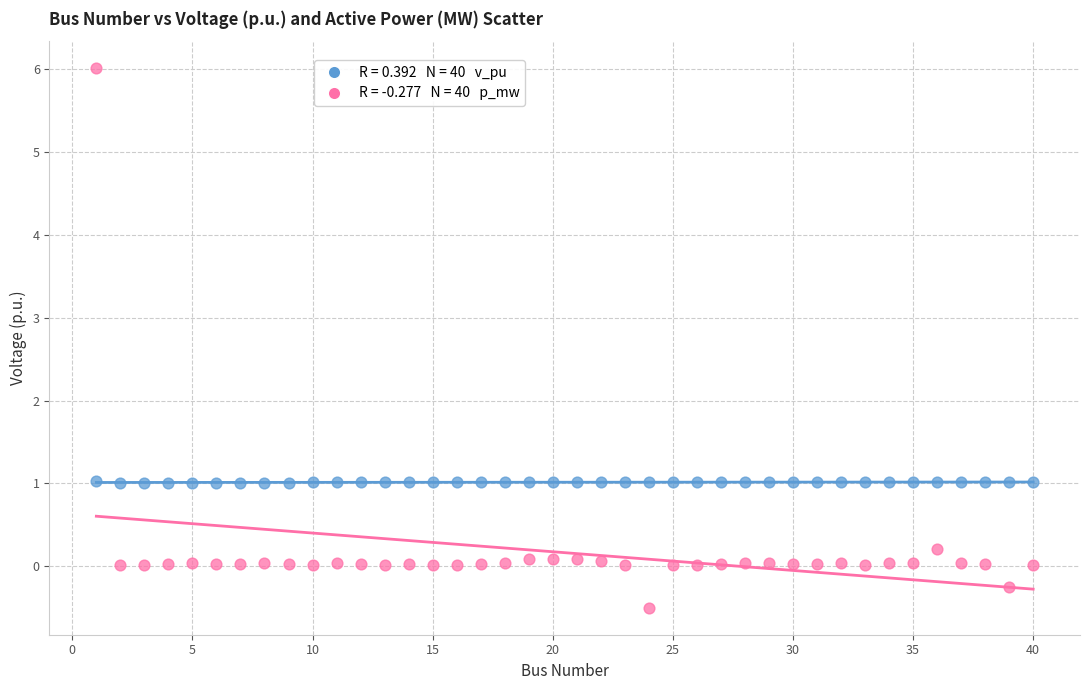

Across all data points, what is the range of Y values (max minus min)?

6.5